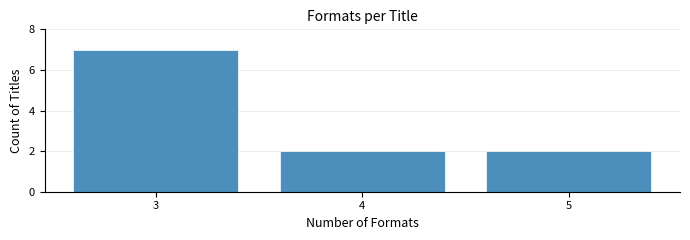

Reading left to right, list all the values displayed in this chart.

3=7	4=2	5=2